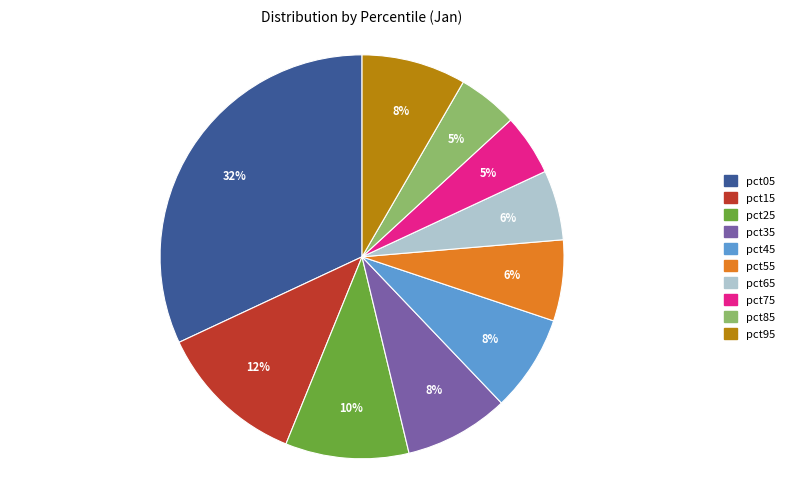

Is the sum of pct25 and pct35 greater than half?

No